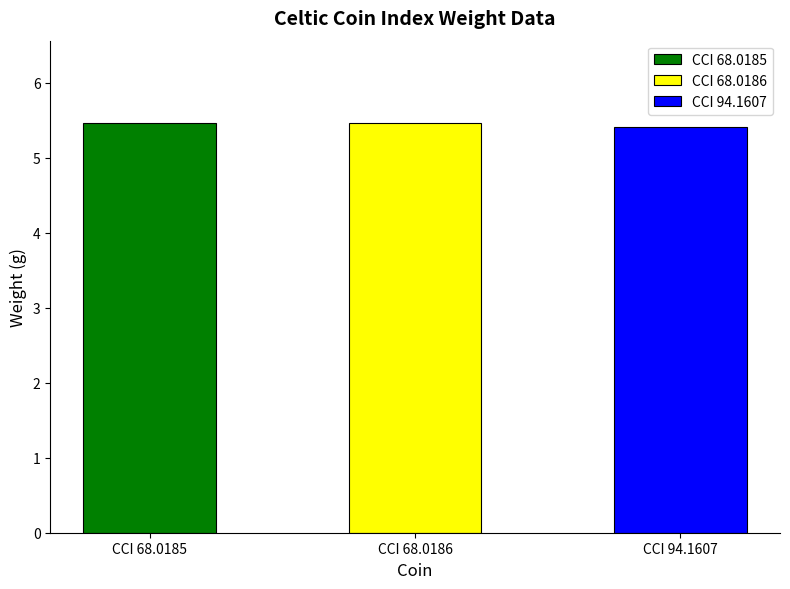

What is the approximate value at CCI 94.1607?

5.4